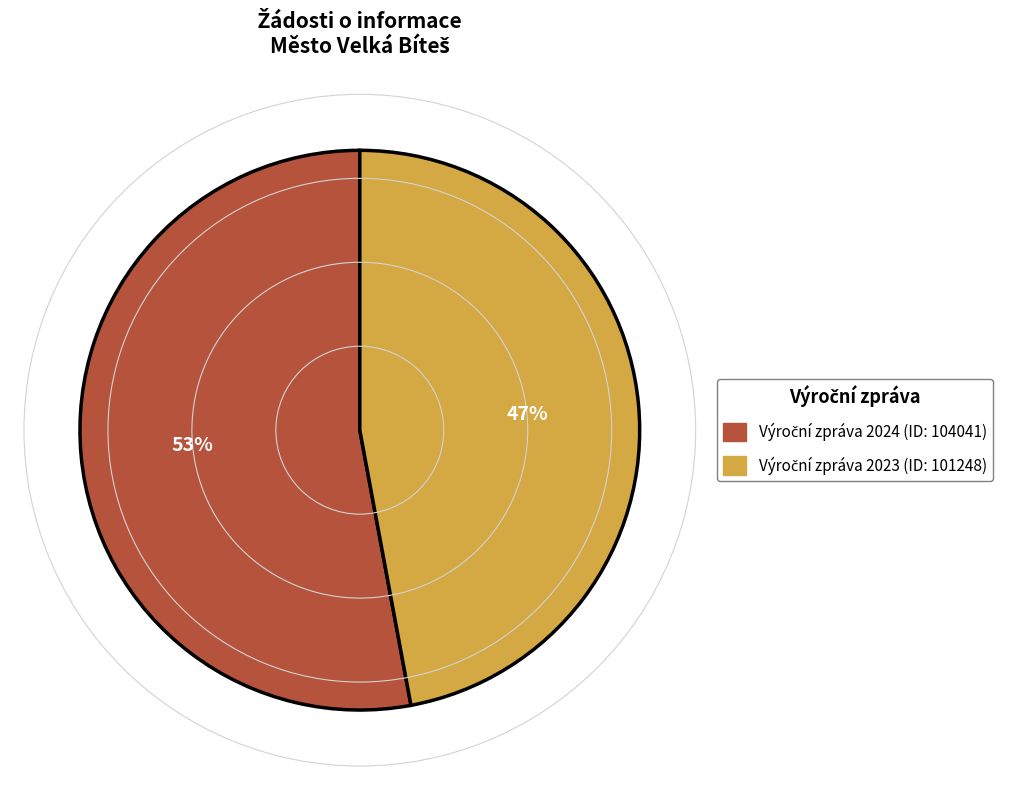

To the nearest percent, what is the difference between the largest and smallest slice percentages?

6%